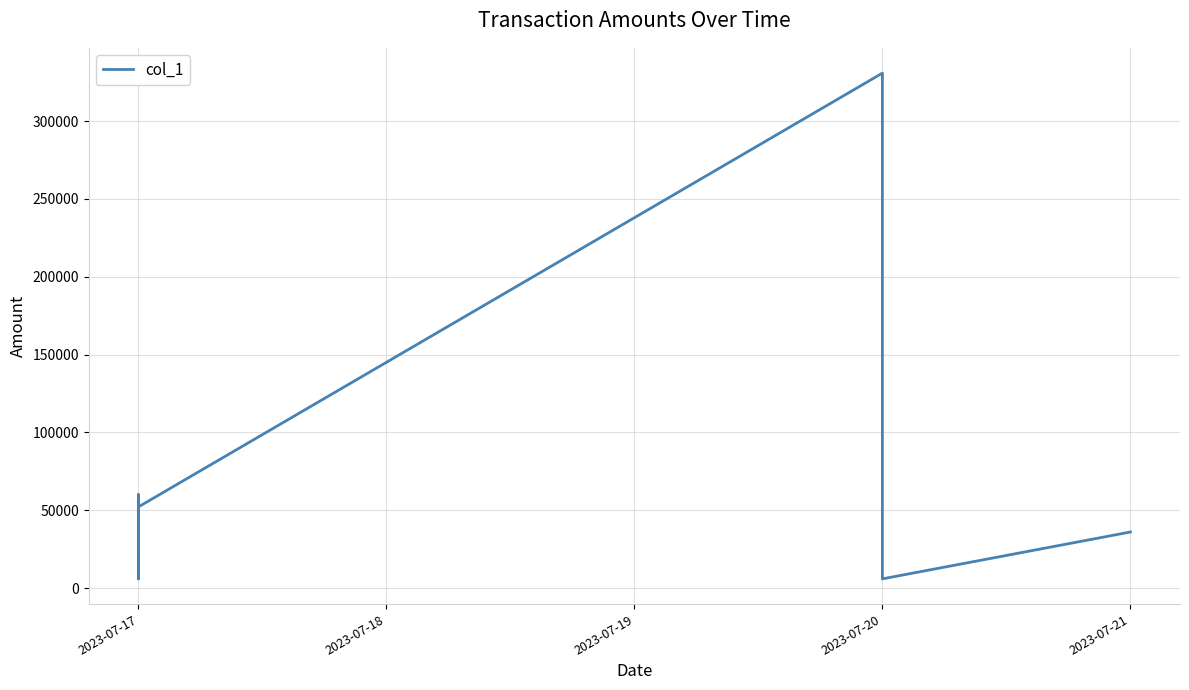

Does the chart have visible grid lines?

Yes